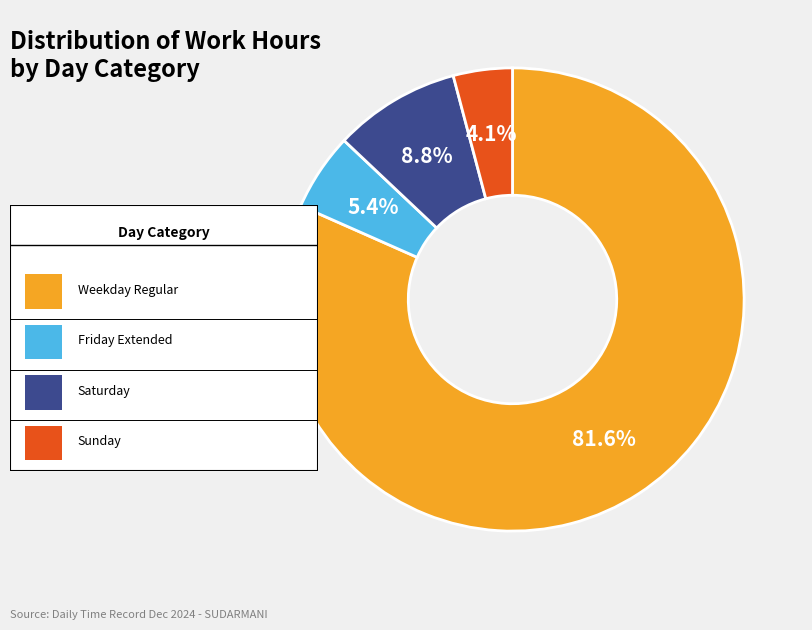

Count the number of slices in the pie.

4